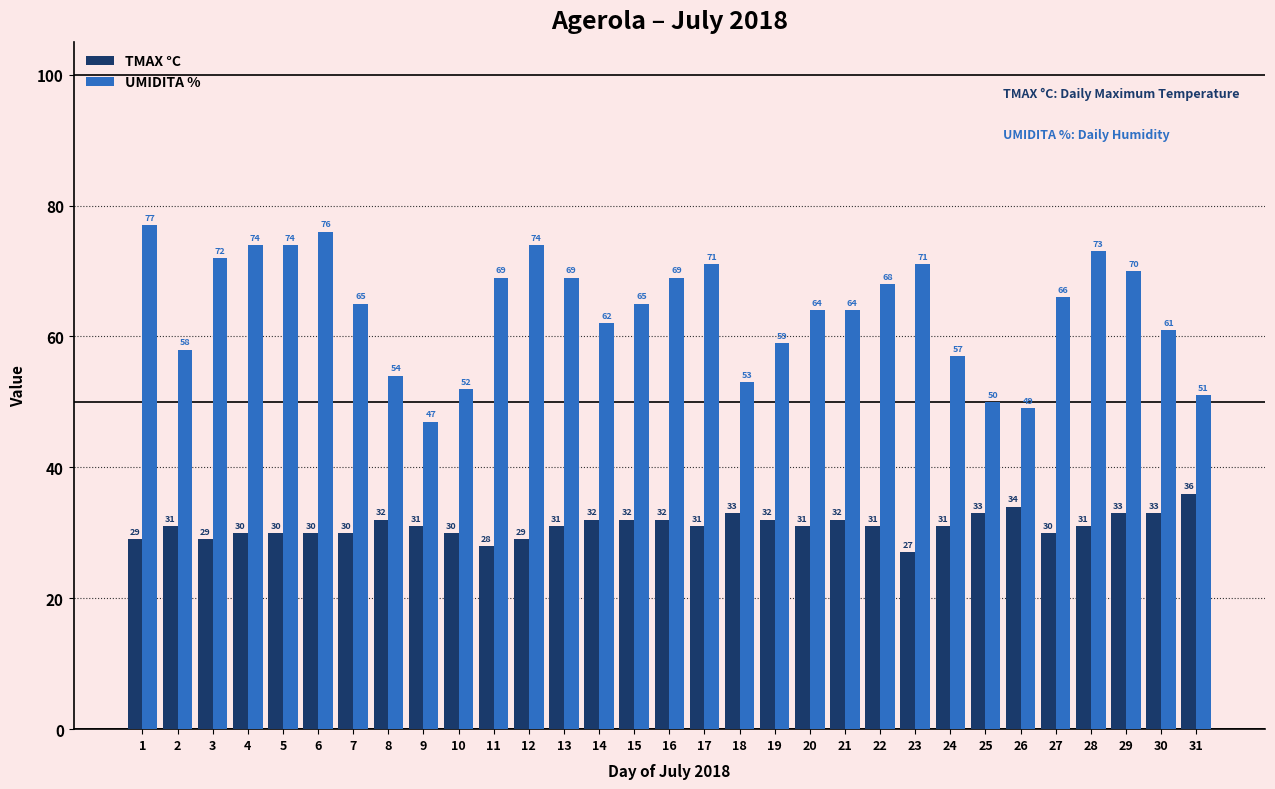

At 15, list the series in order from largest to smallest.

UMIDITA %, TMAX °C